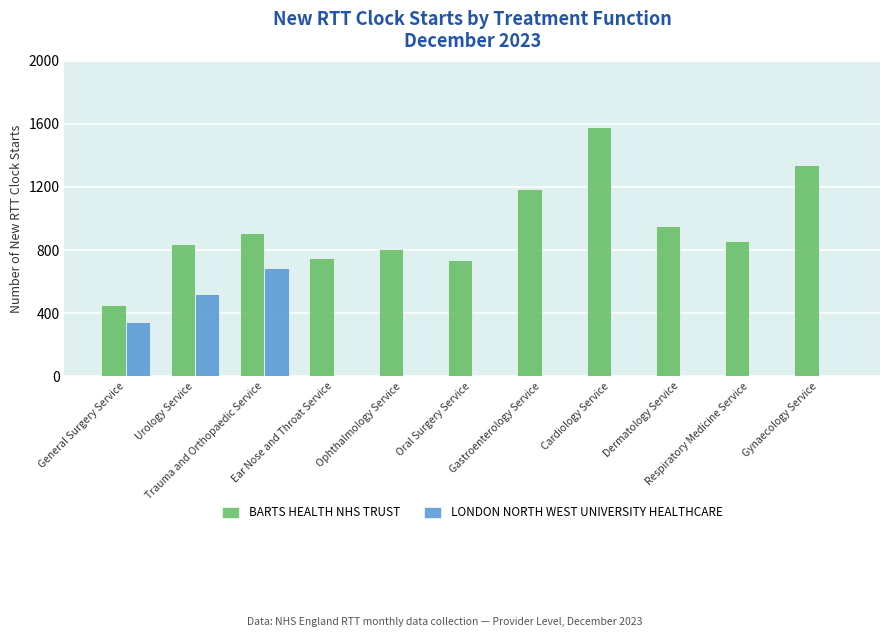

What value does the LONDON NORTH WEST UNIVERSITY HEALTHCARE series have at Trauma and Orthopaedic Service, to the nearest 100?

700